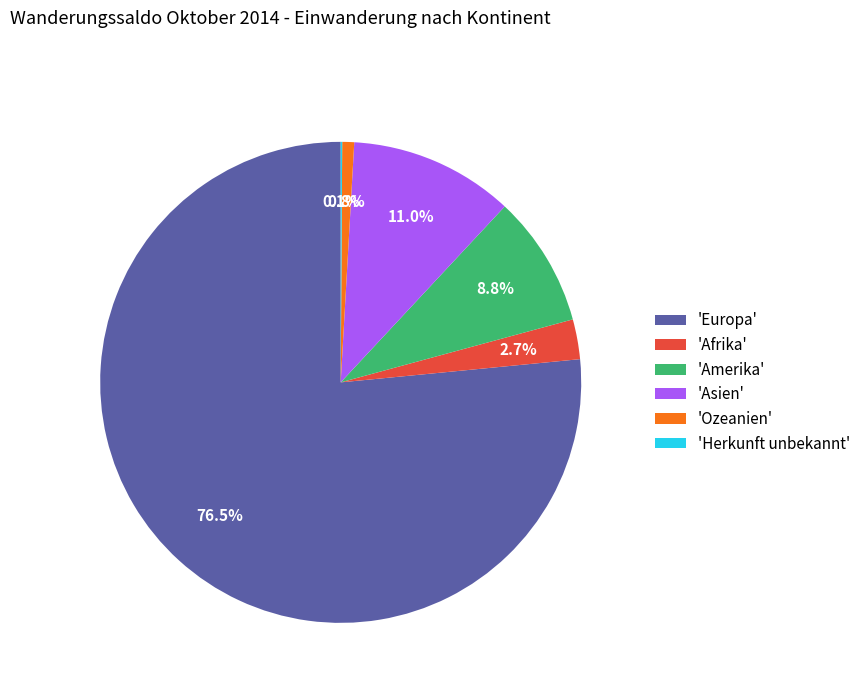

Which slice is the largest?

'Europa'